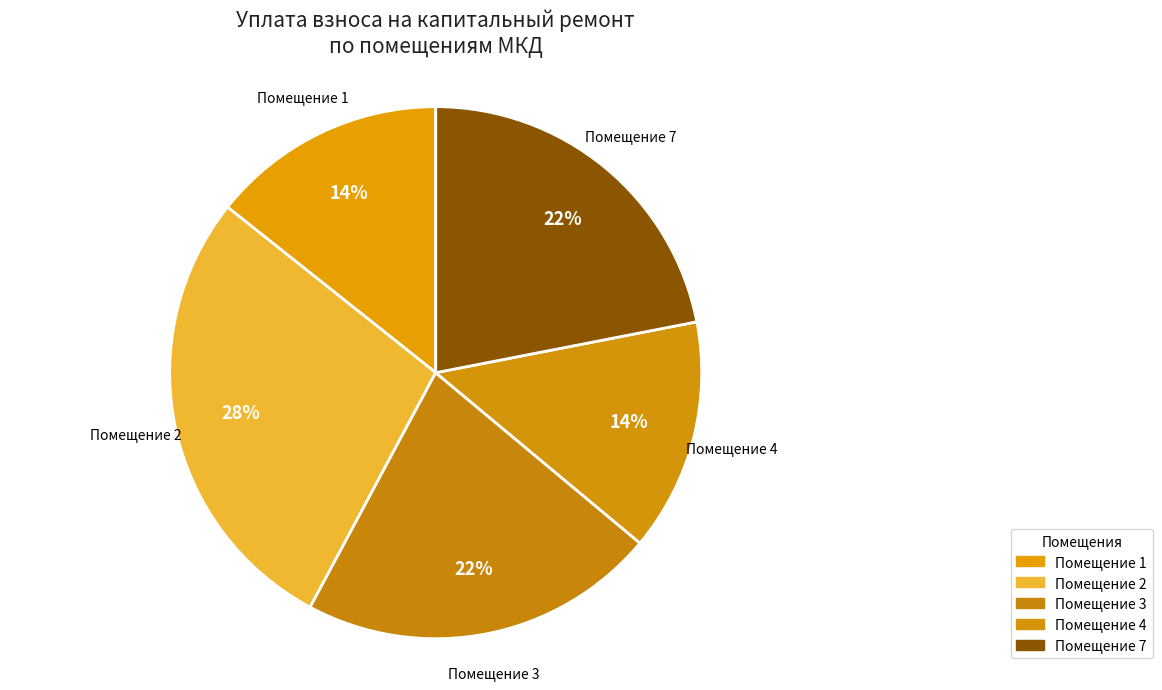

To the nearest percent, what is the difference between the largest and smallest slice percentages?

14%